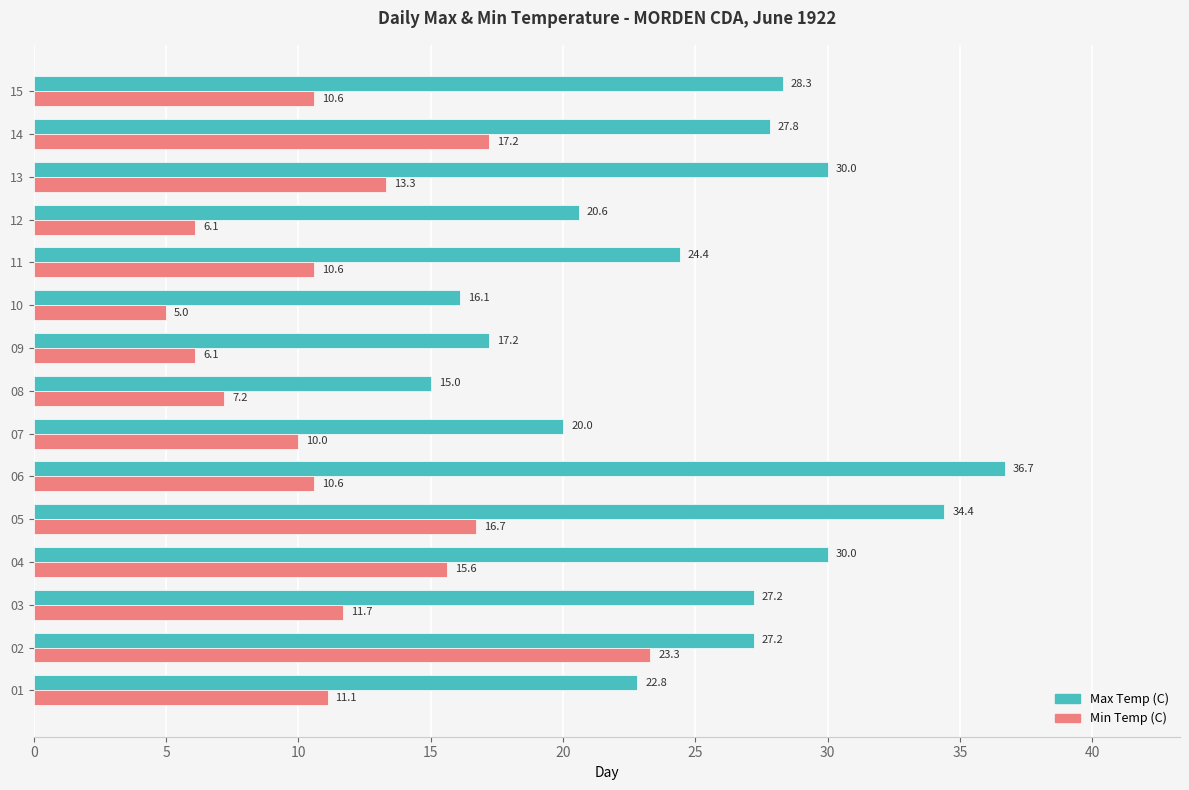

Where is Max Temp (C) nearest to the value 25?

11